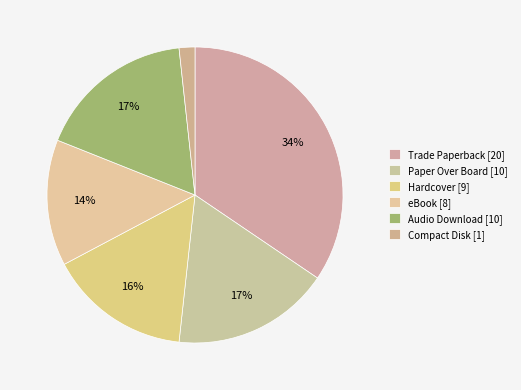

Which has a higher value, Compact Disk or Paper Over Board?

Paper Over Board